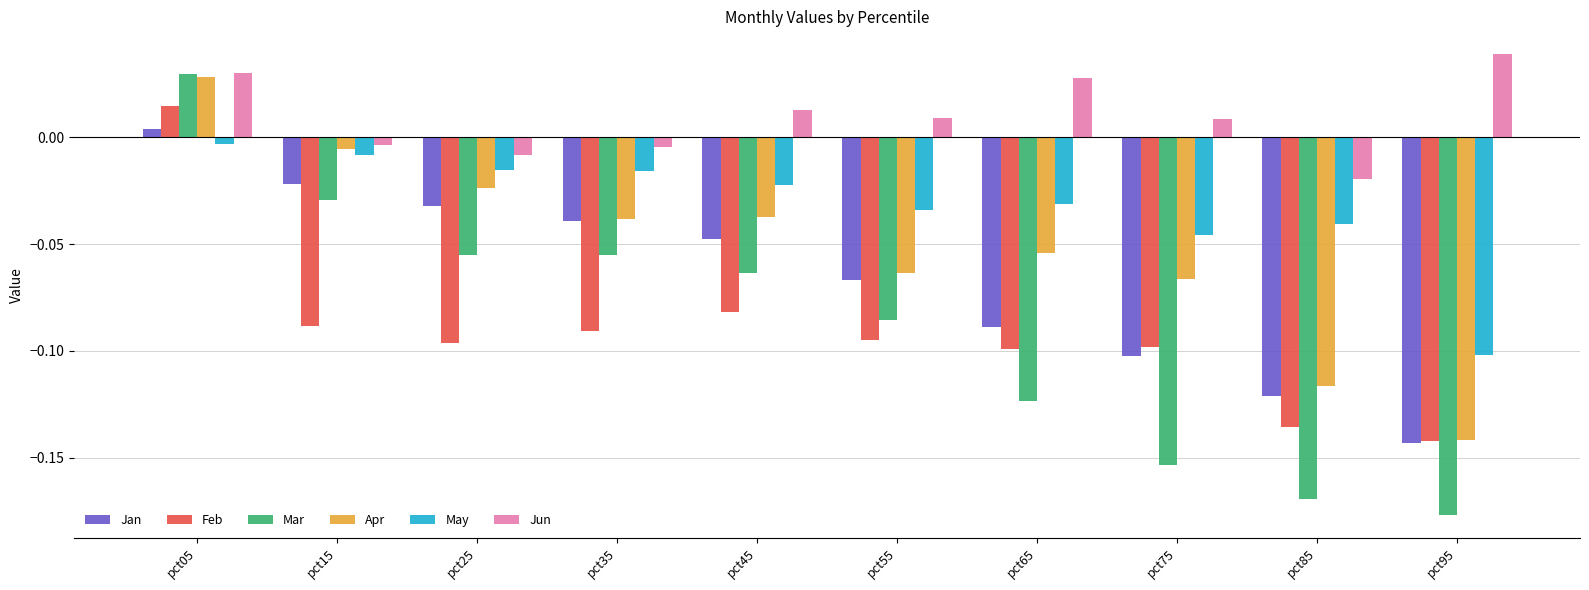

How many positive values does the Jan series have?

1